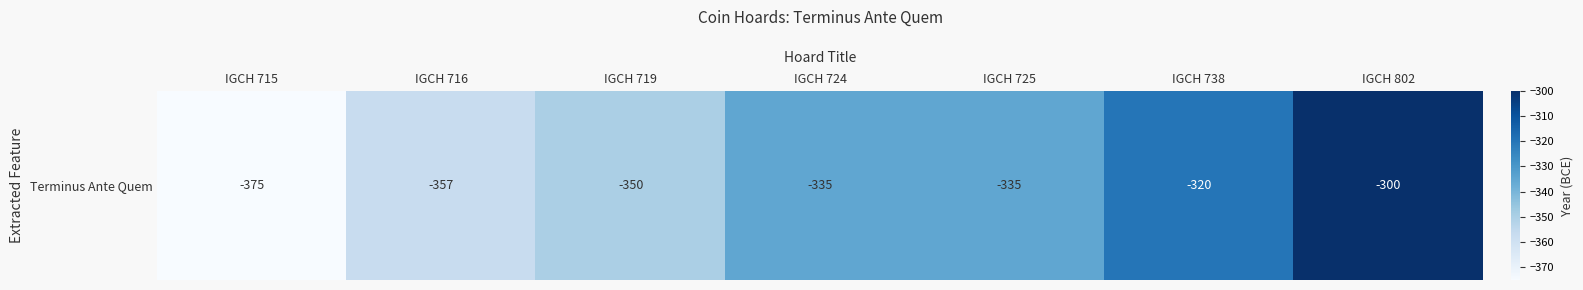

What is the difference between the maximum and minimum values?

75